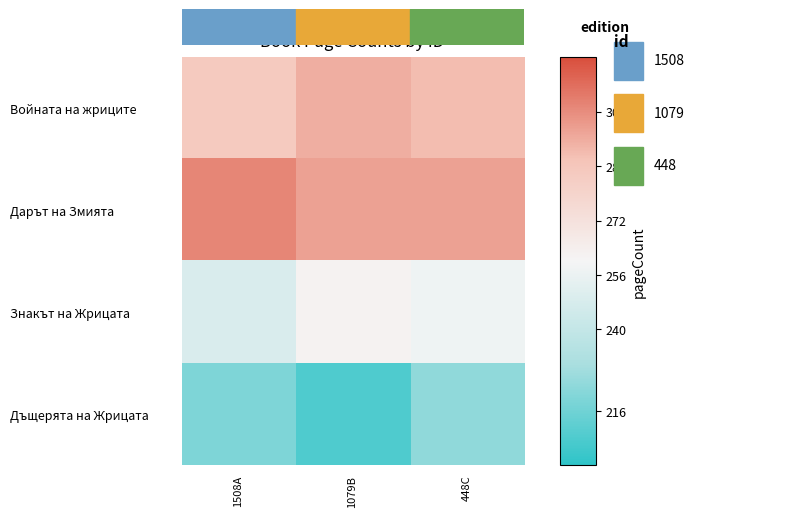

Which label corresponds to the largest value in the chart?

1508A